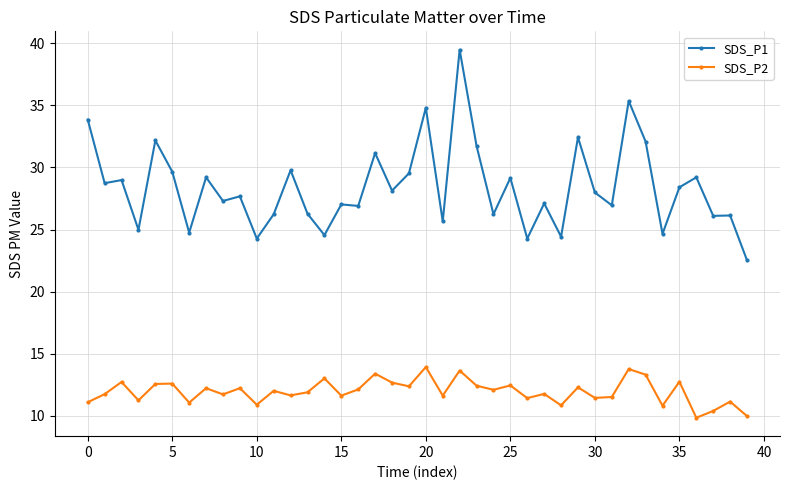

List the series in order of their overall mean, lowest first.

SDS_P2, SDS_P1